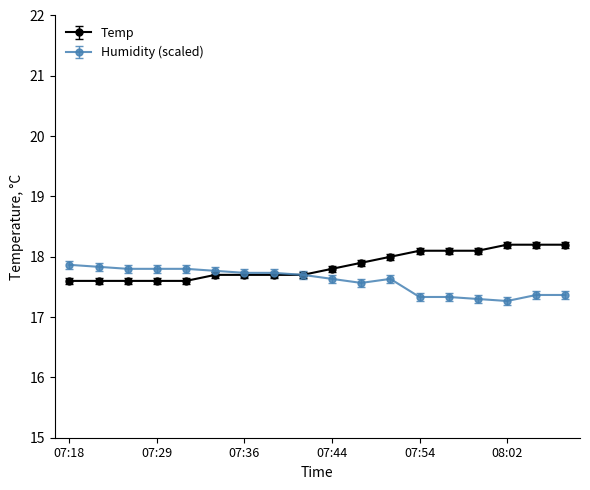

Rank the series by their average value, from lowest to highest.

Humidity (scaled), Temp